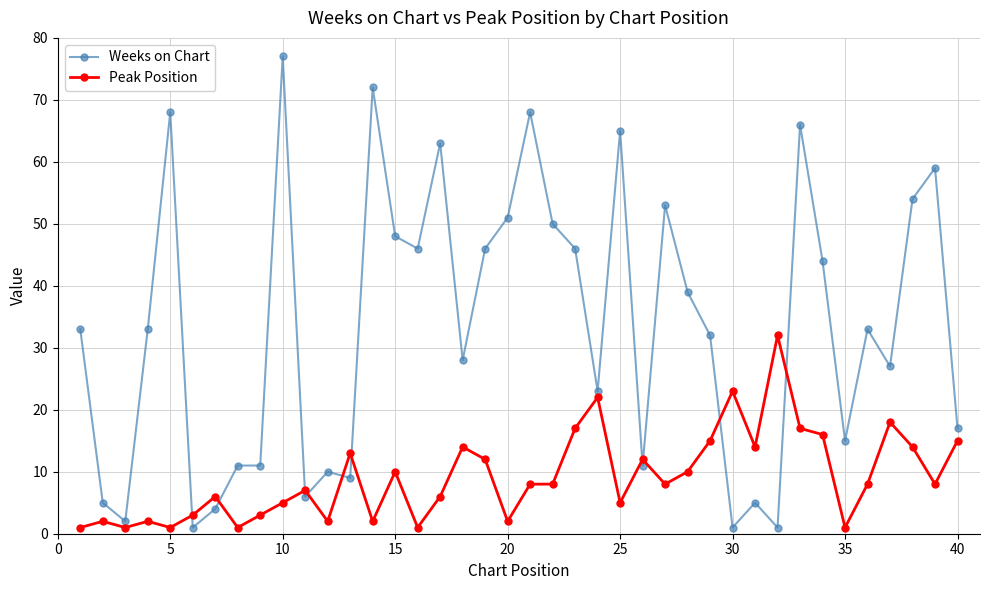

What is the greatest value displayed?

77